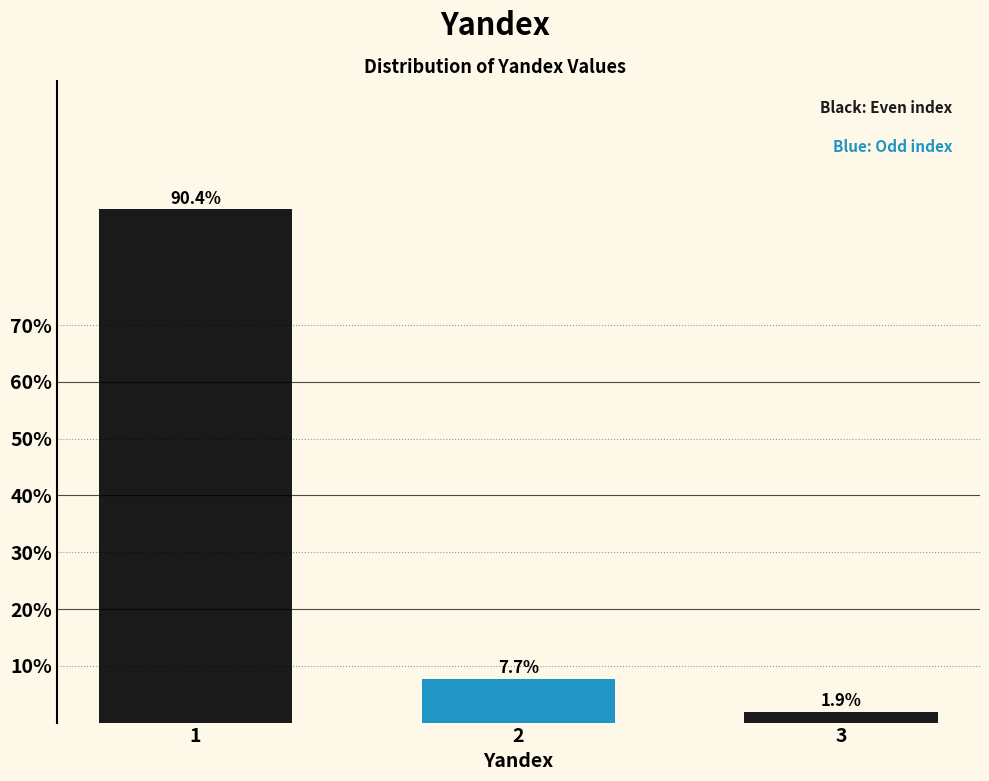

Reading left to right, extract all data points from this chart.

1=90.4	2=7.7	3=1.9